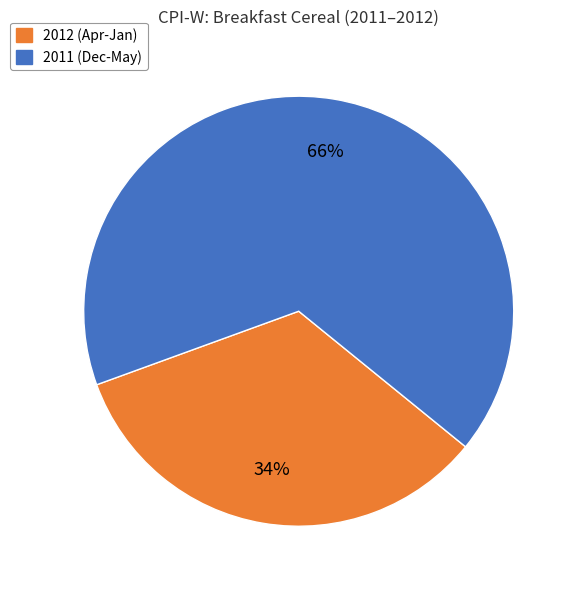

To the nearest percent, what is the average slice percentage?

50%